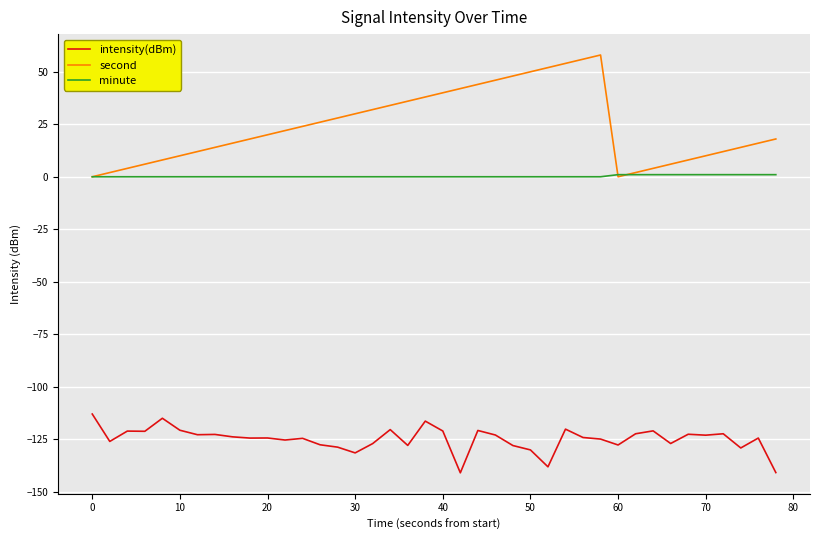

What is the greatest value displayed?

58.0